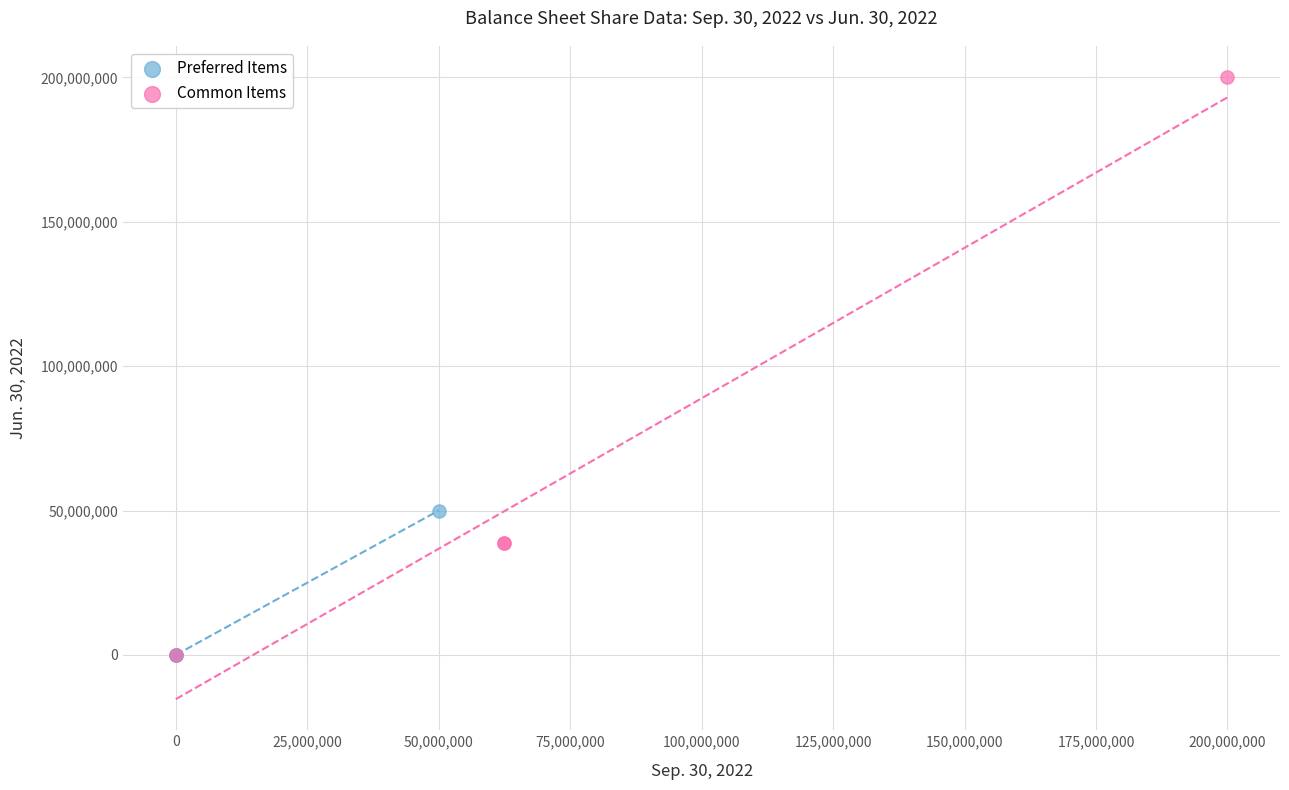

Which series contains the highest Y value?

Common Items